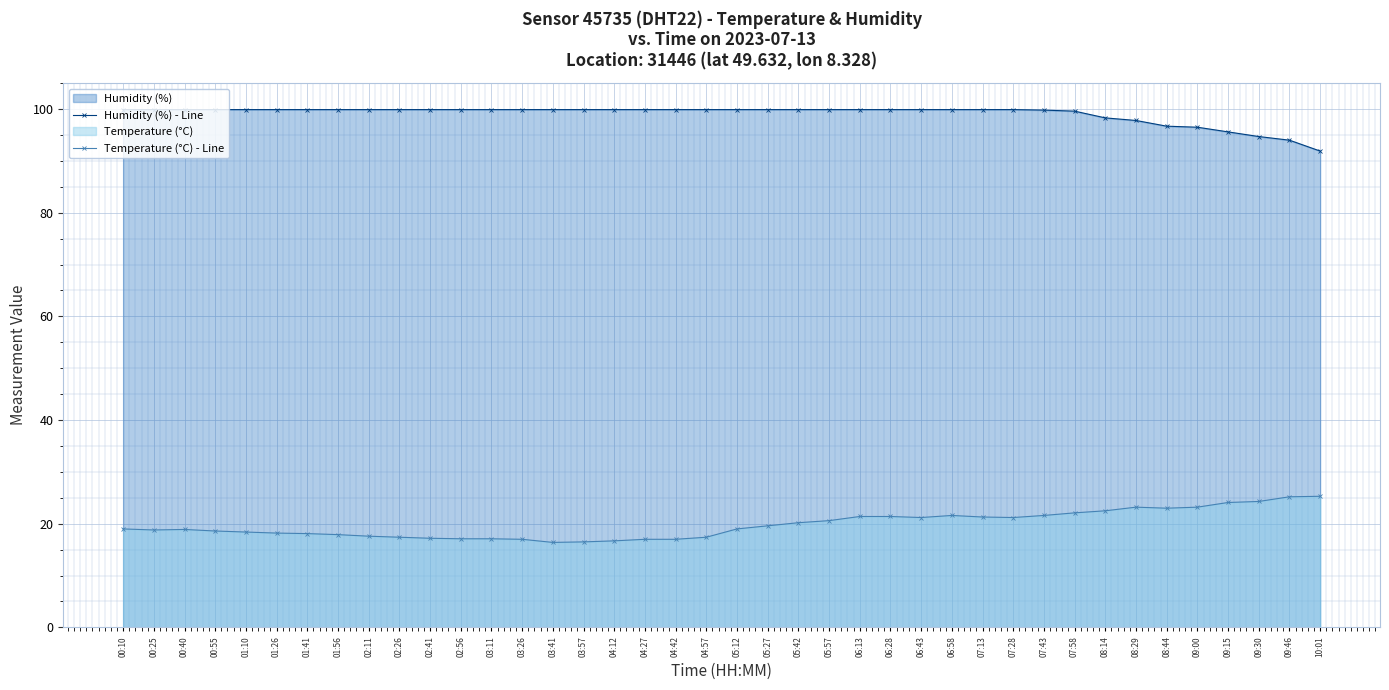

At 09:00, list the series in order from smallest to largest.

Temperature (°C) - Line, Humidity (%) - Line